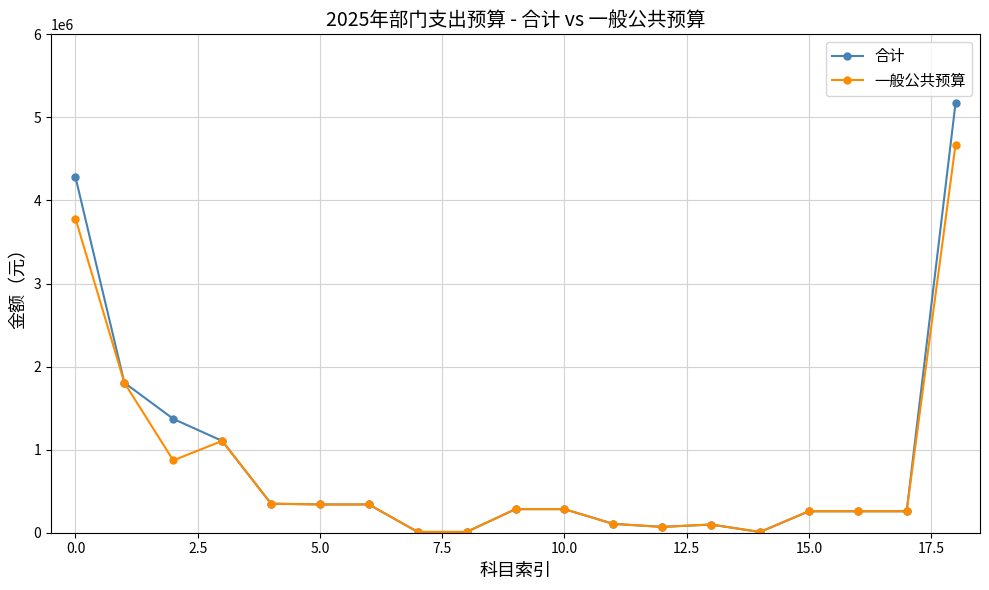

What is the value of the 合计 point at the 19th from the left?

5173561.5